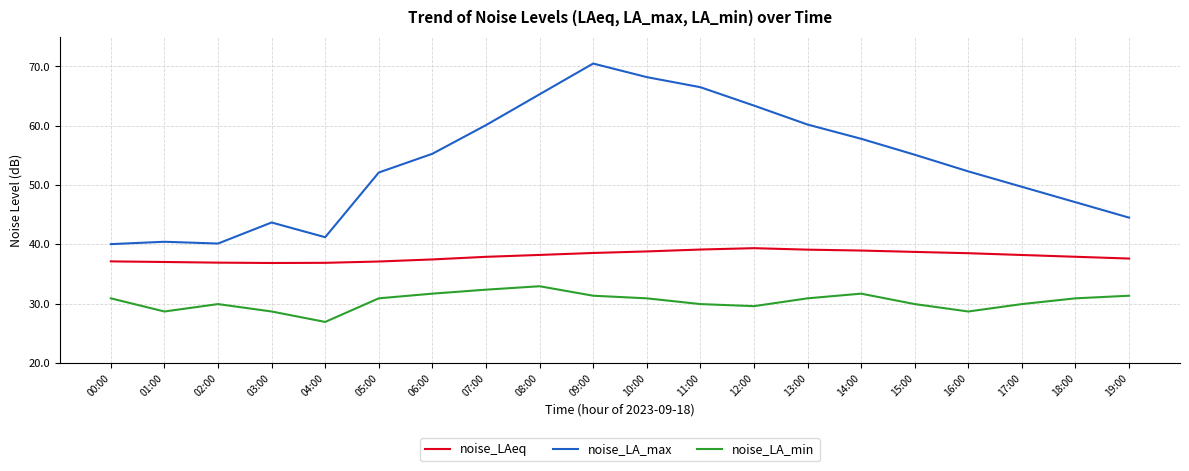

How many lines are shown in the chart?

3